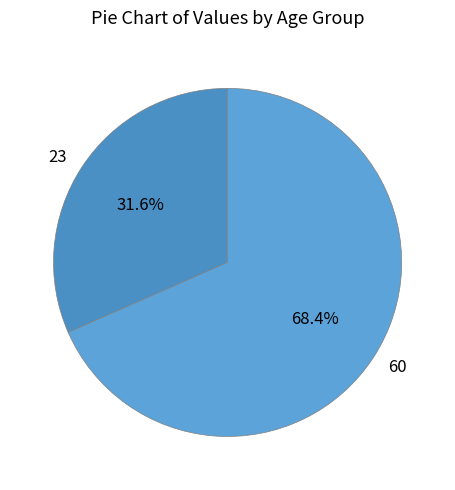

Which category has the biggest portion of the pie?

60